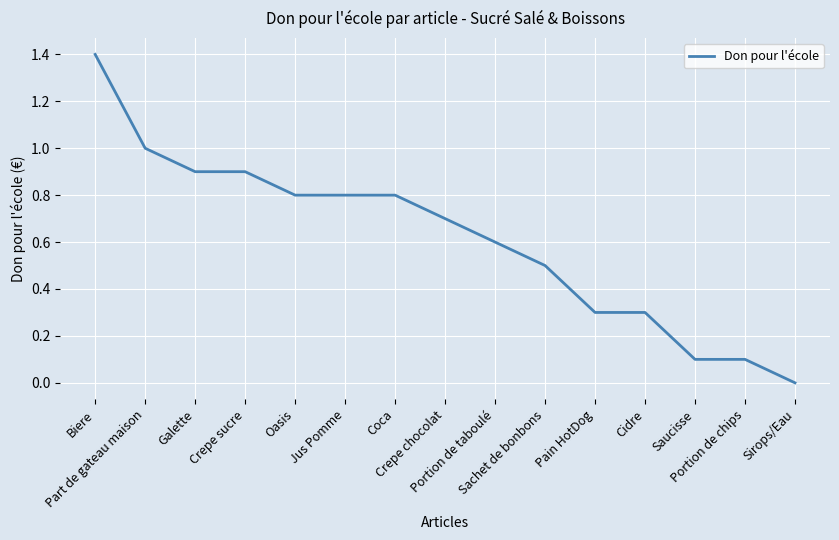

What is the difference between the maximum and minimum values?

1.4